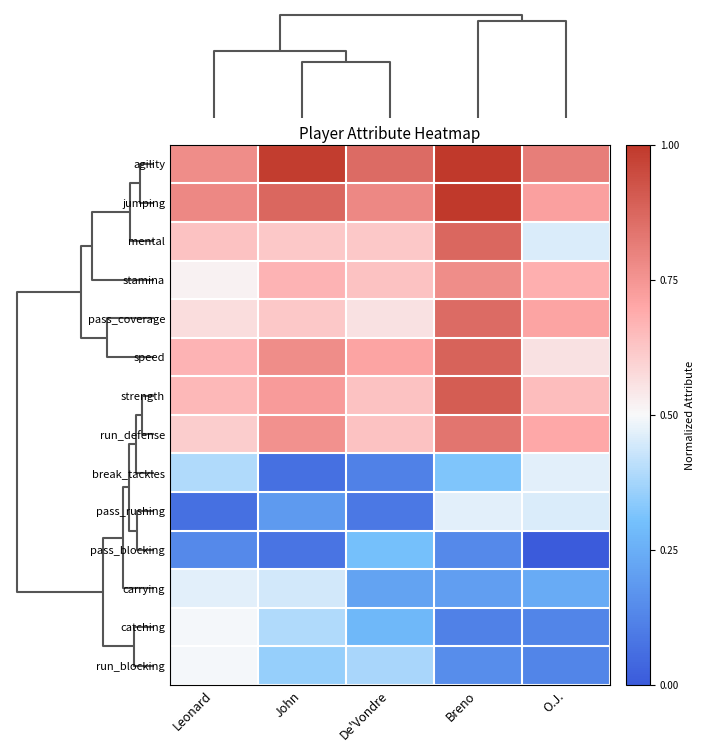

Which label corresponds to the smallest value in the chart?

O.J.